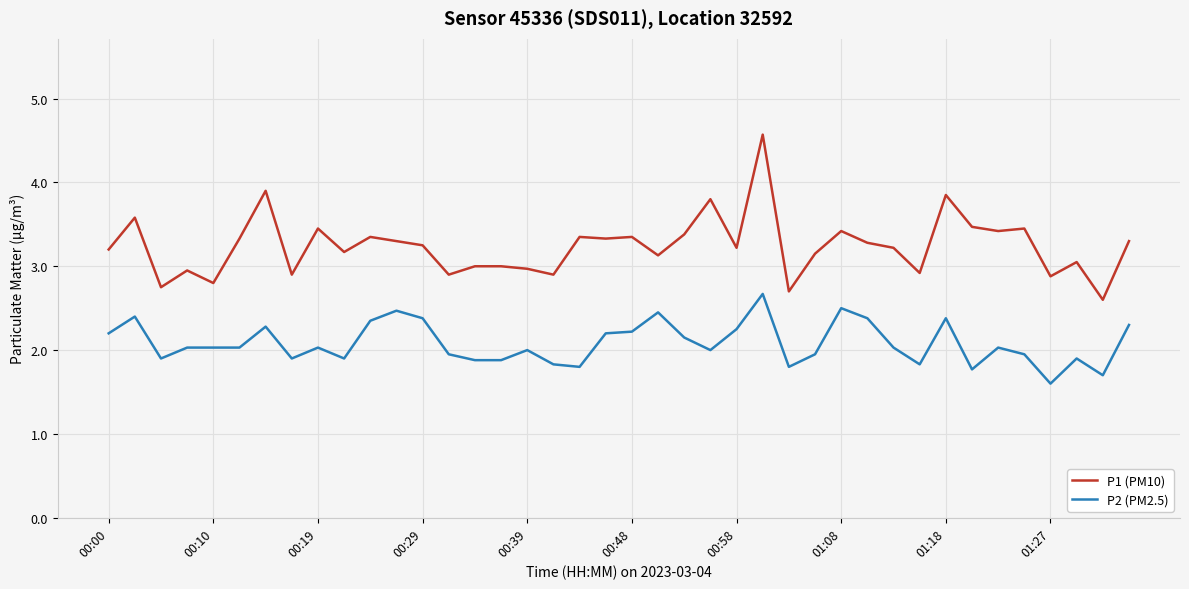

Rank the series by their average value, from highest to lowest.

P1 (PM10), P2 (PM2.5)